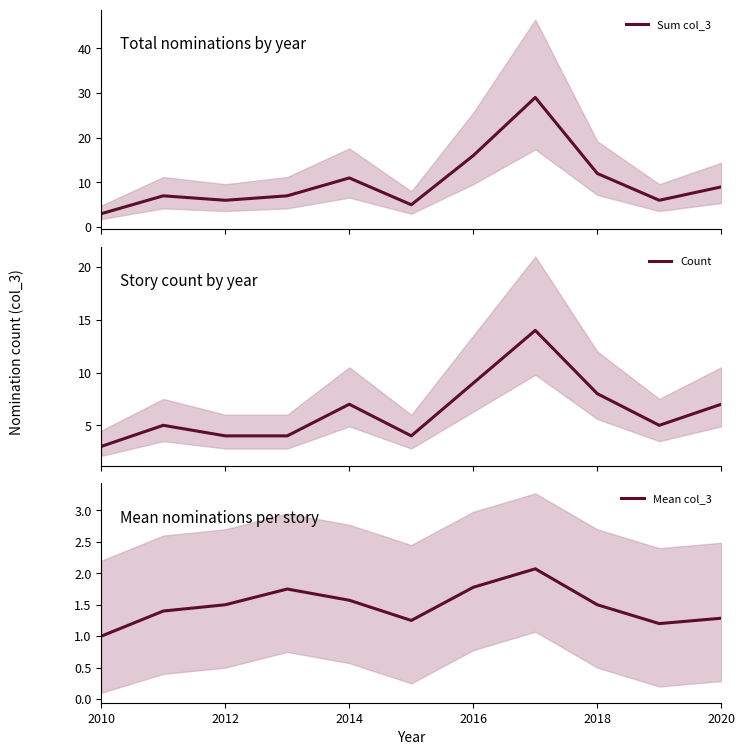

Reading right to left, list all the values displayed in this chart.

Sum col_3: 9.0	6.0	12.0	29.0	16.0	5.0	11.0	7.0	6.0	7.0	3.0
Count: 7.0	5.0	8.0	14.0	9.0	4.0	7.0	4.0	4.0	5.0	3.0
Mean col_3: 1.3	1.2	1.5	2.1	1.8	1.2	1.6	1.8	1.5	1.4	1.0